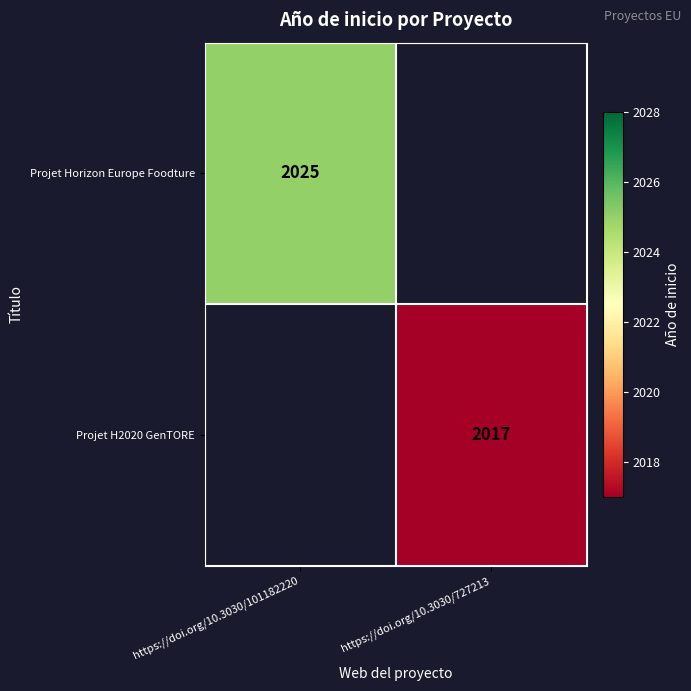

True or false: Projet H2020 GenTORE has a value of 2017 at https://doi.org/10.3030/727213.

True